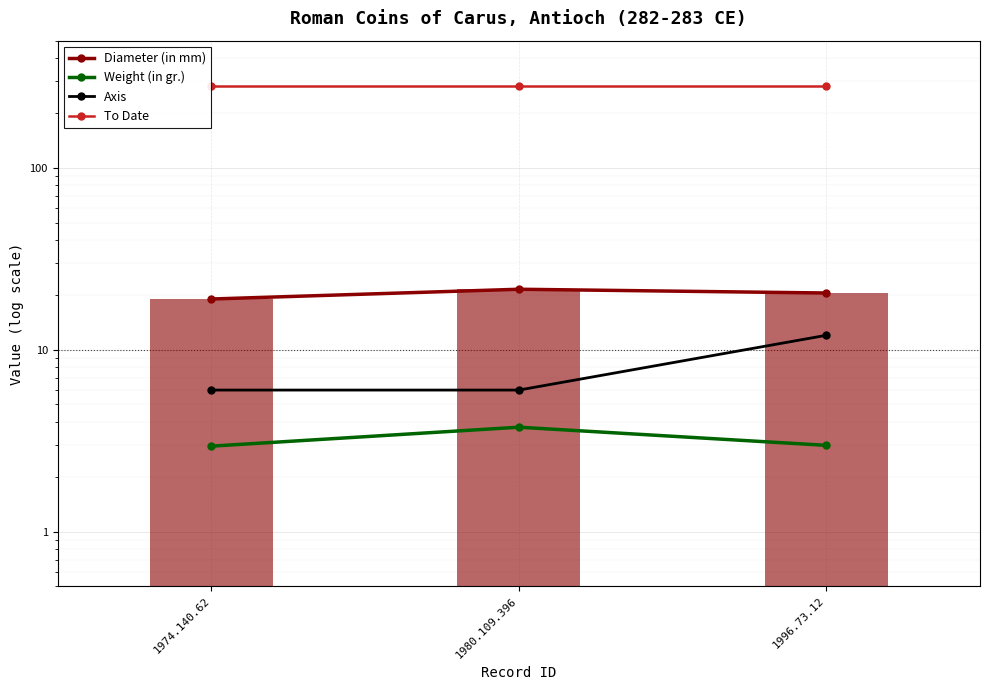

At which label does To Date reach its minimum?

1974.140.62